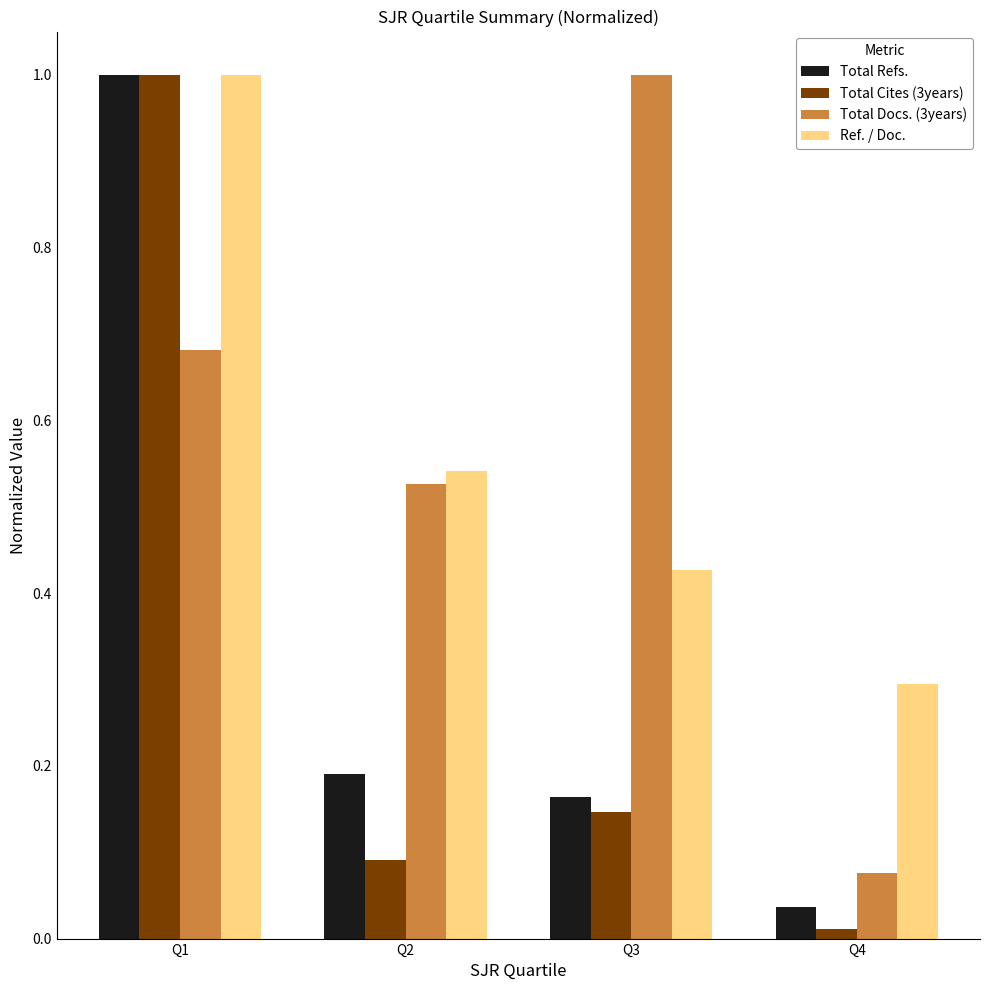

Is it true that Ref. / Doc. equals 0.2 at Q3?

False